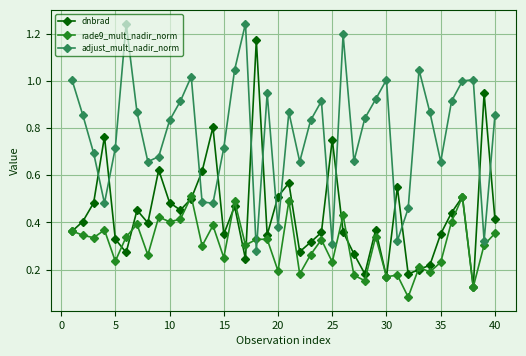

True or false: rade9_mult_nadir_norm has more than 0 interior local peaks.

True